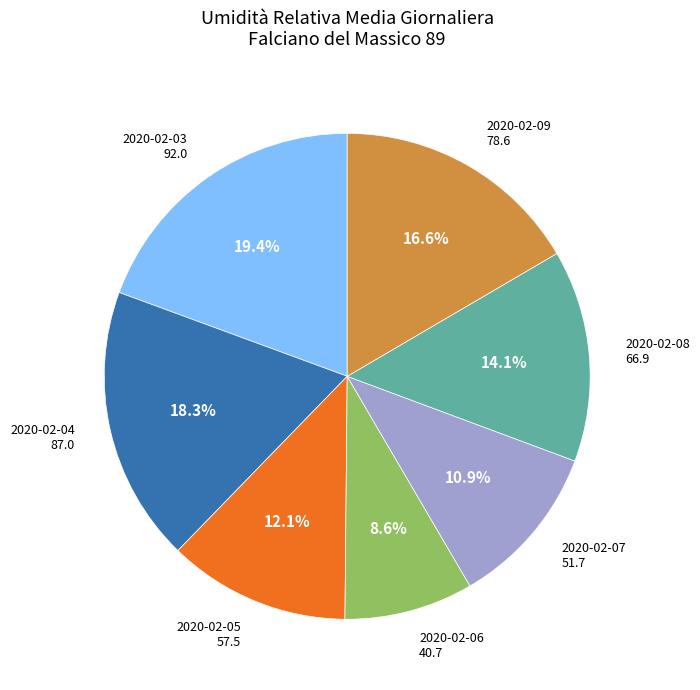

Is there a majority slice in this chart?

No